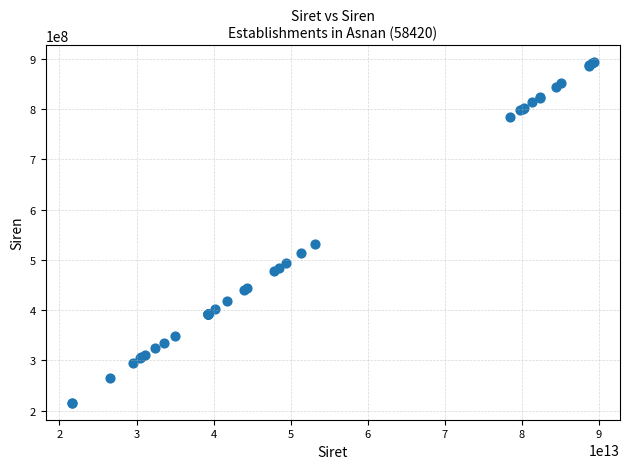

What Y value in the scatter plot is closest to 554624865?

531807592